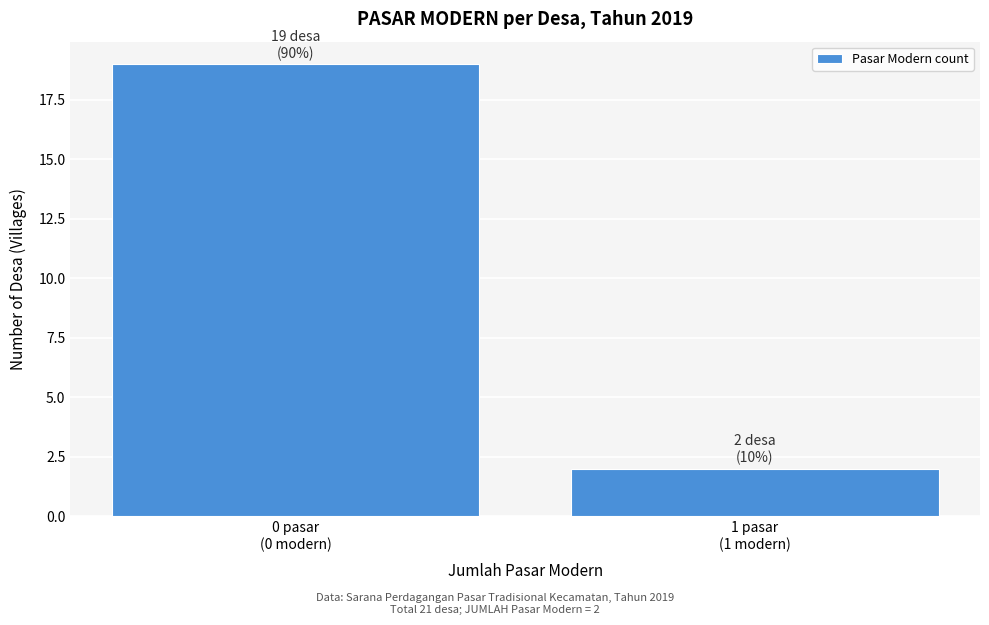

Reading right to left, list all the values displayed in this chart.

2	19